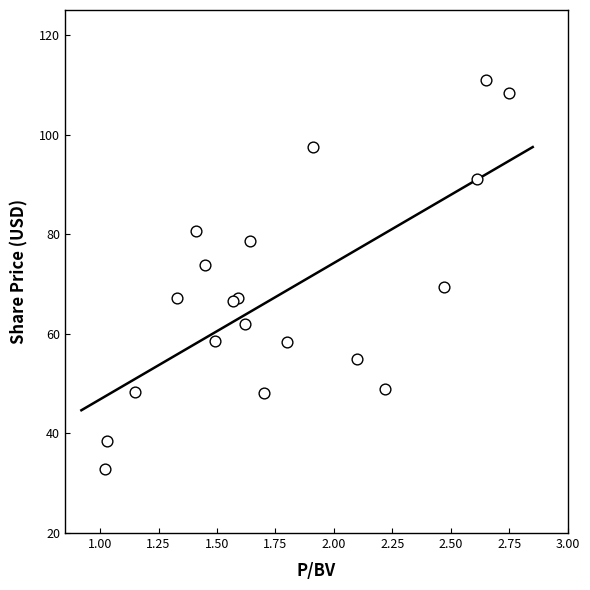

What Y value in the scatter plot is closest to 71?

69.5